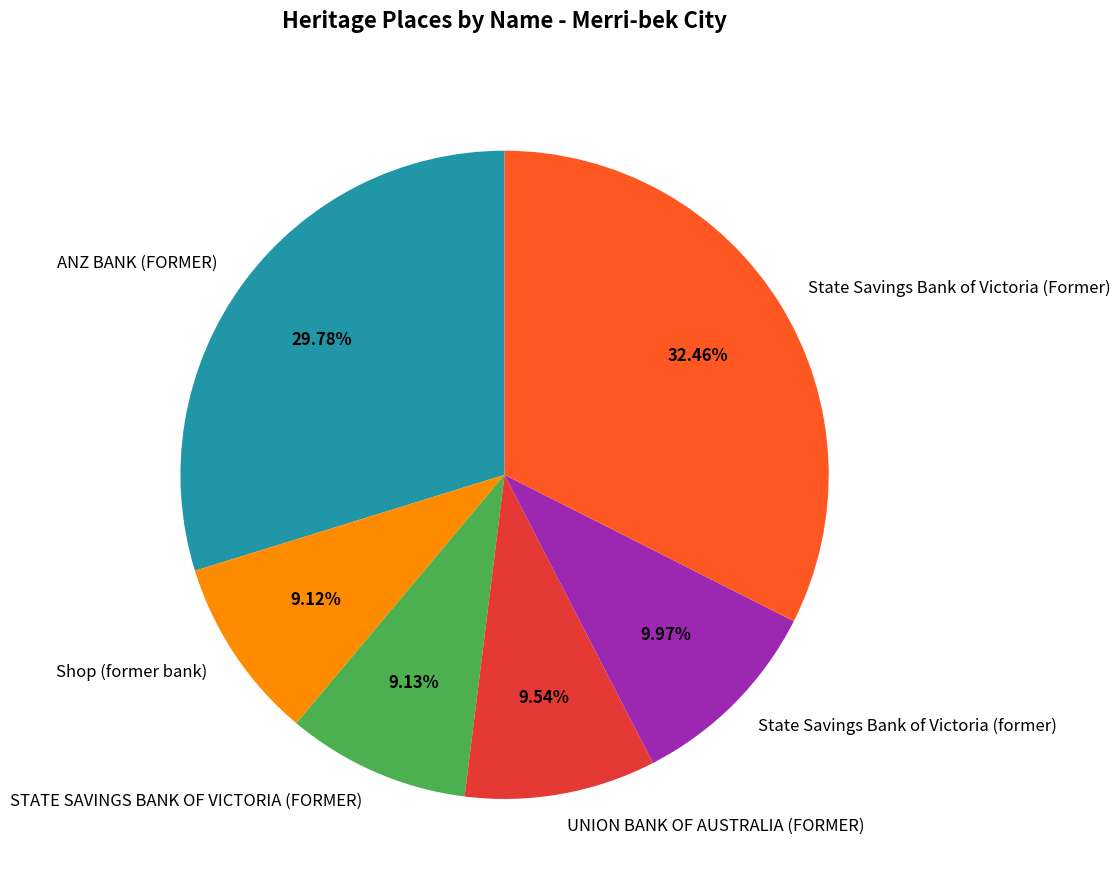

What percentage is the ANZ BANK (FORMER) slice, to the nearest percent?

30%